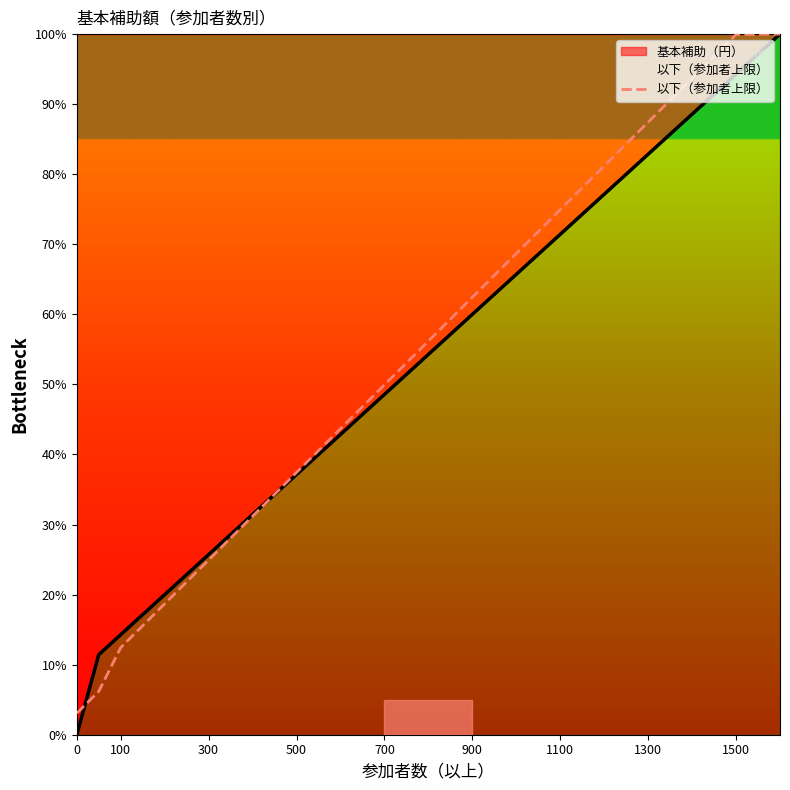

At which label is 以下（参加者上限） closest to 51?

700